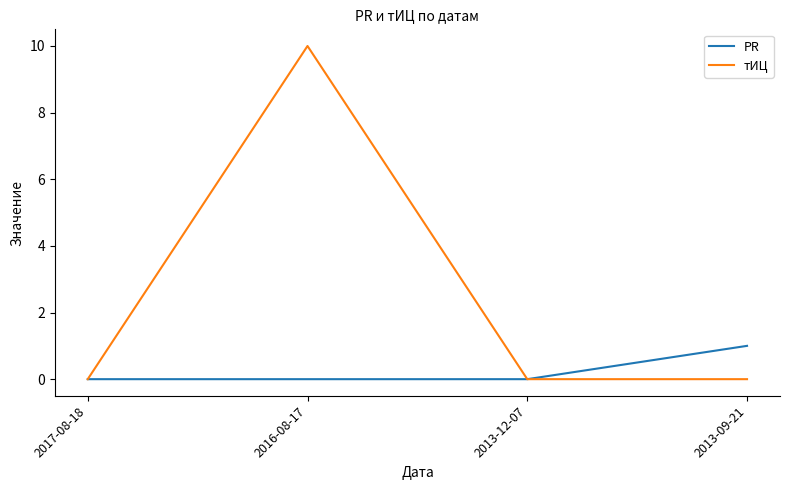

Rank the series by their maximum value, from lowest to highest.

PR, тИЦ